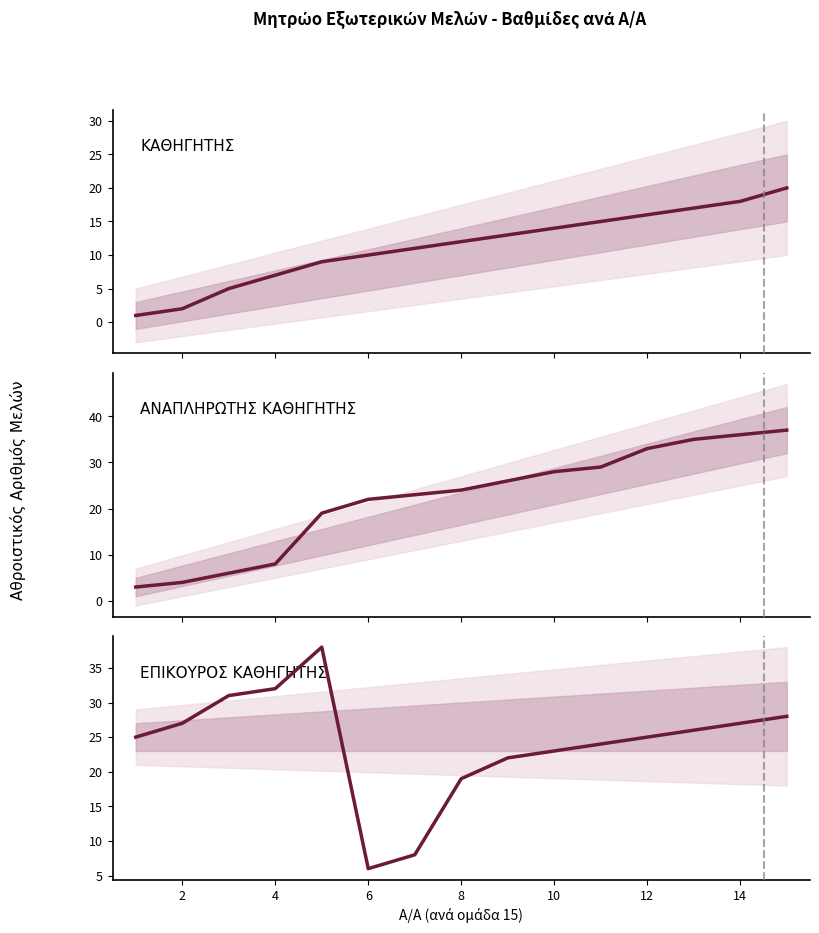

True or false: ΚΑΘΗΓΗΤΗΣ has a value of 1 at 2.

False